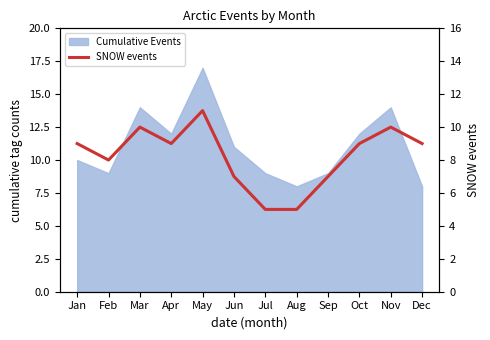

The value at Feb is 8. True or false?

True